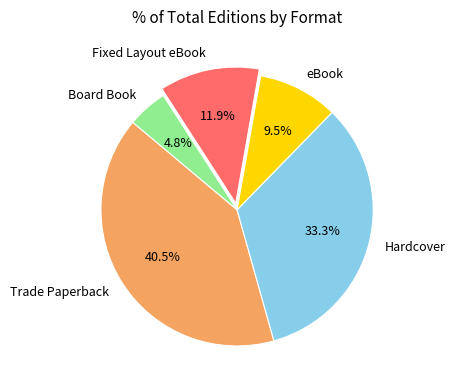

How many segments does this pie chart have?

5